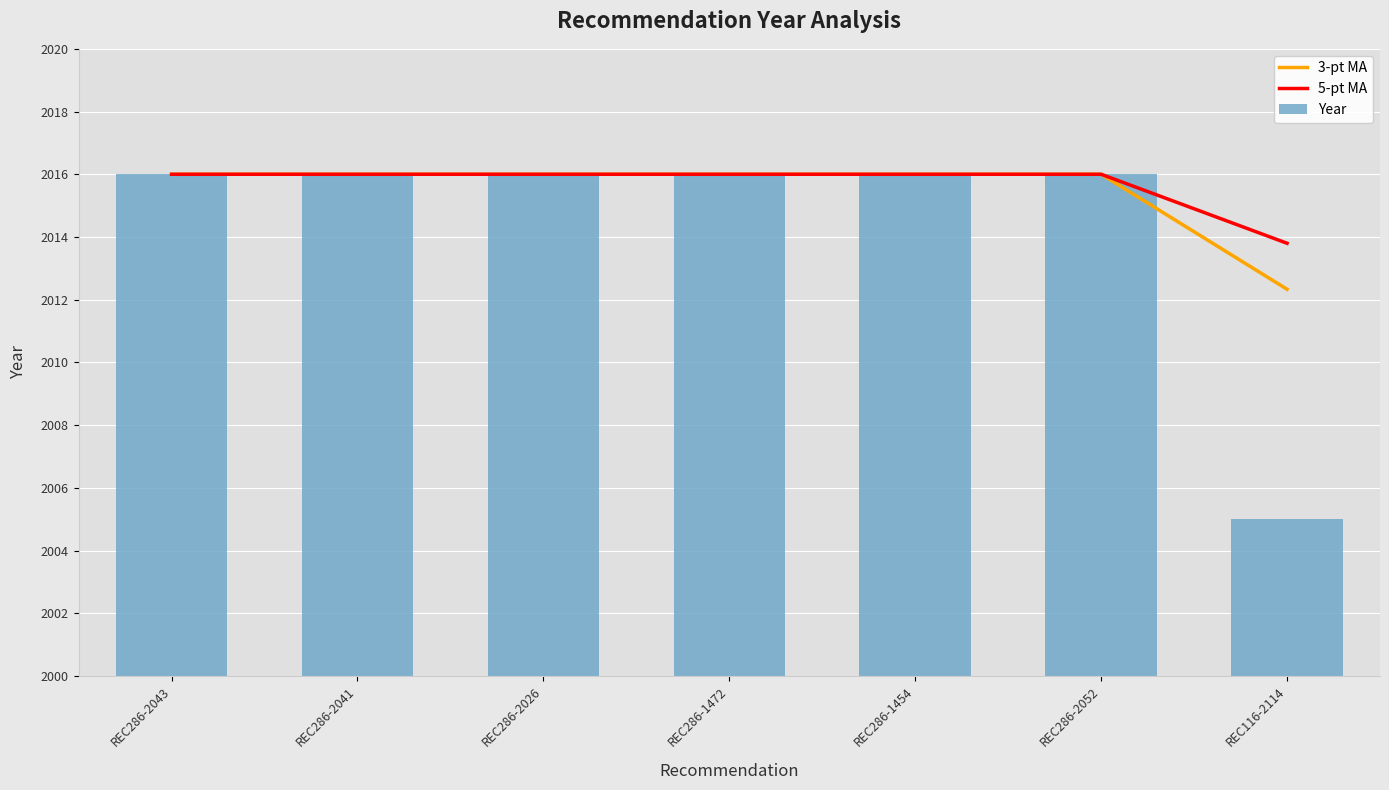

Is it true that 5-pt MA equals 570.2 at REC286-1454?

False